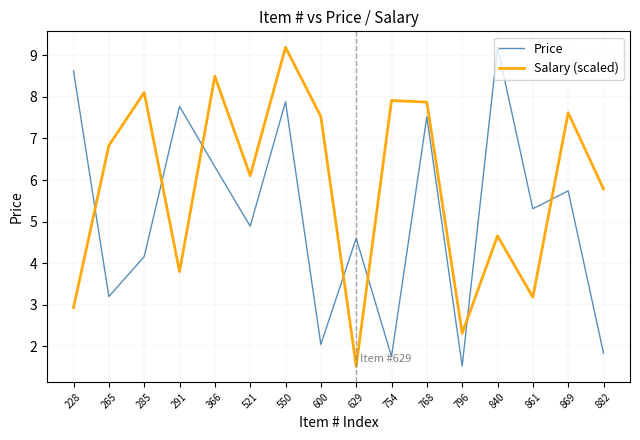

Where does the Price series first go above 5?

228